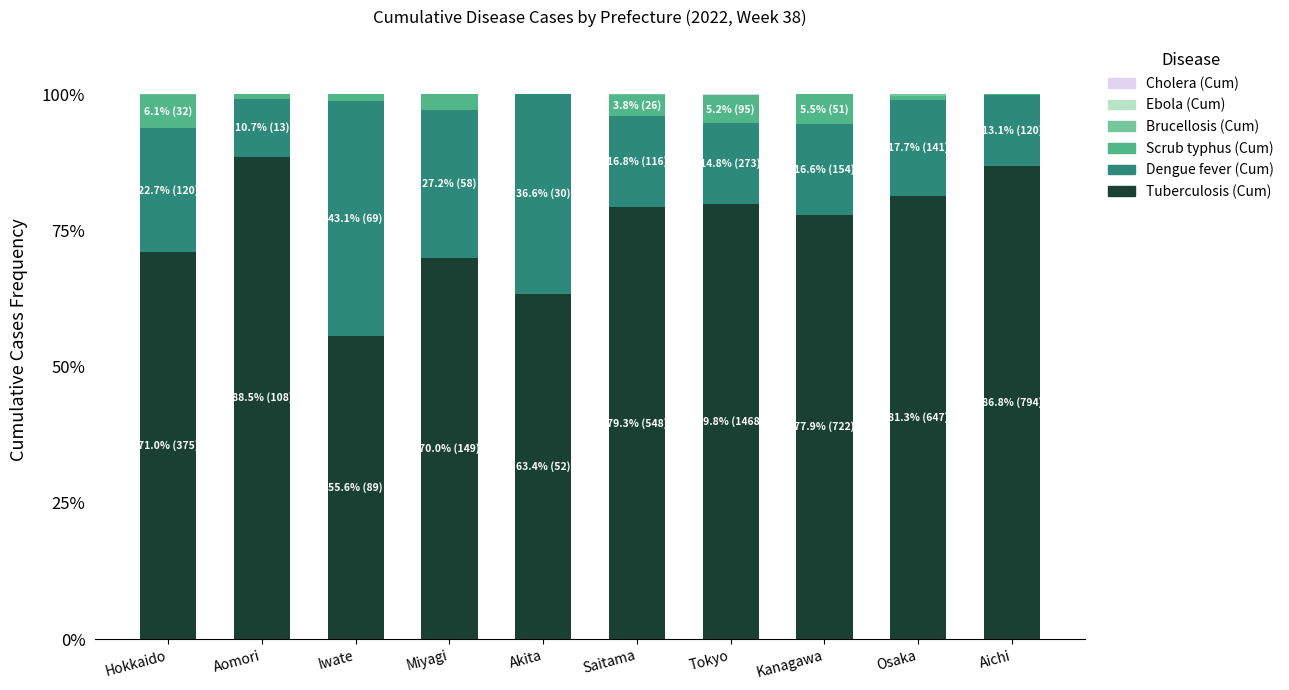

What is the total value across all series at Akita?

100.0